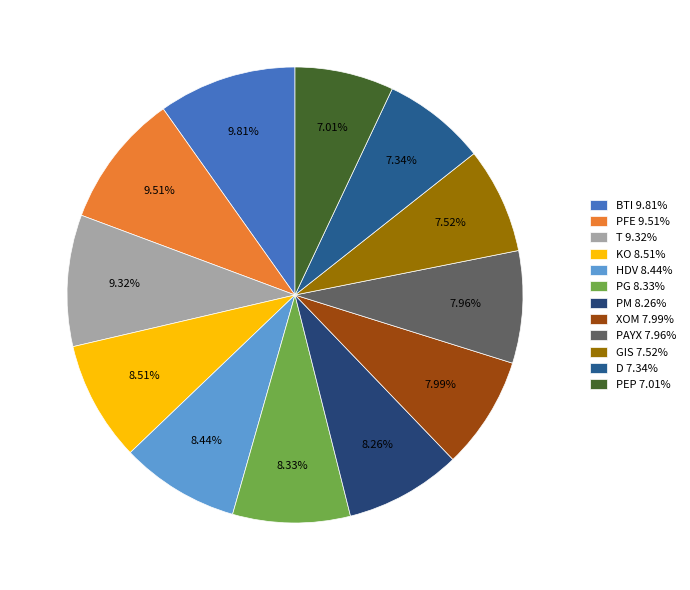

What is the ratio of the value at T to the value at PFE?

1.0